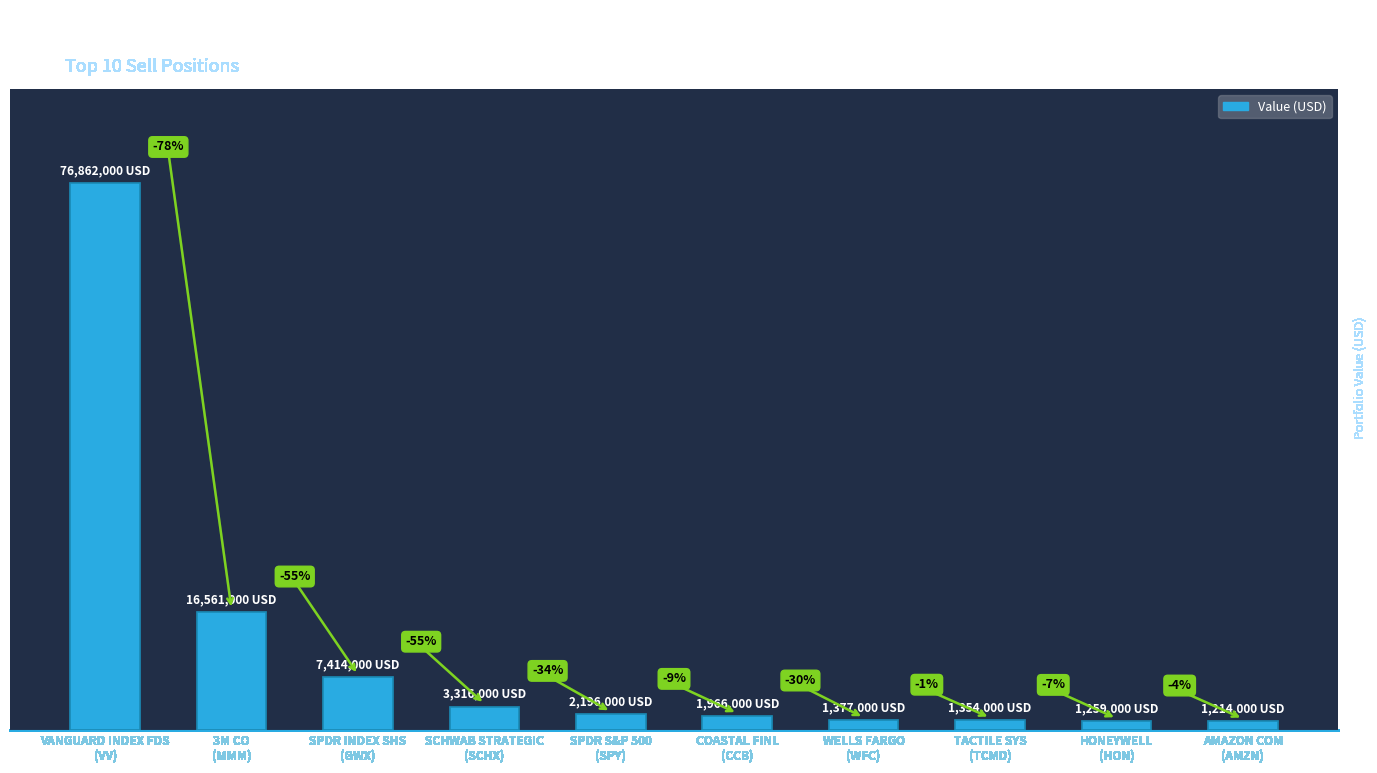

Are the bars horizontal?

No